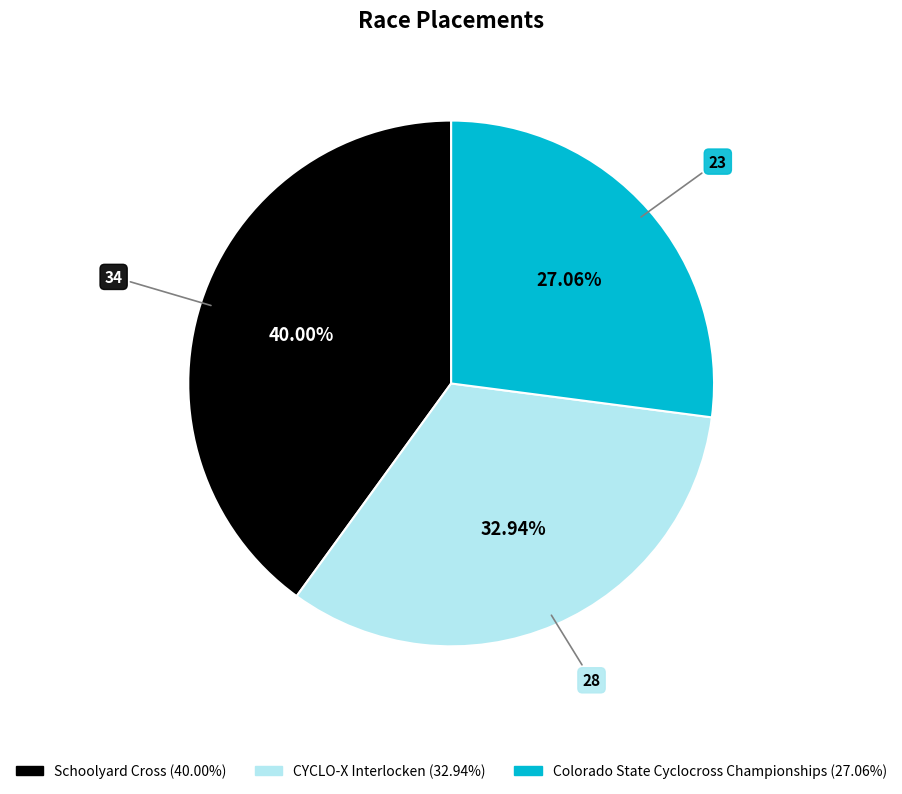

True or false: Schoolyard Cross accounts for 46% of the total.

False